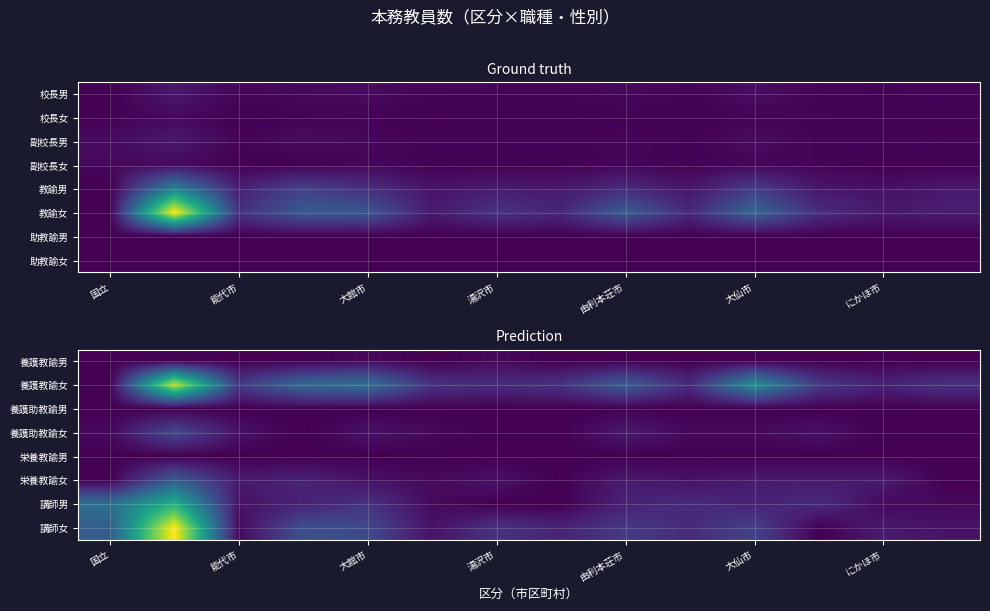

What is the difference between the maximum and second lowest values in the 講師男 series?

26